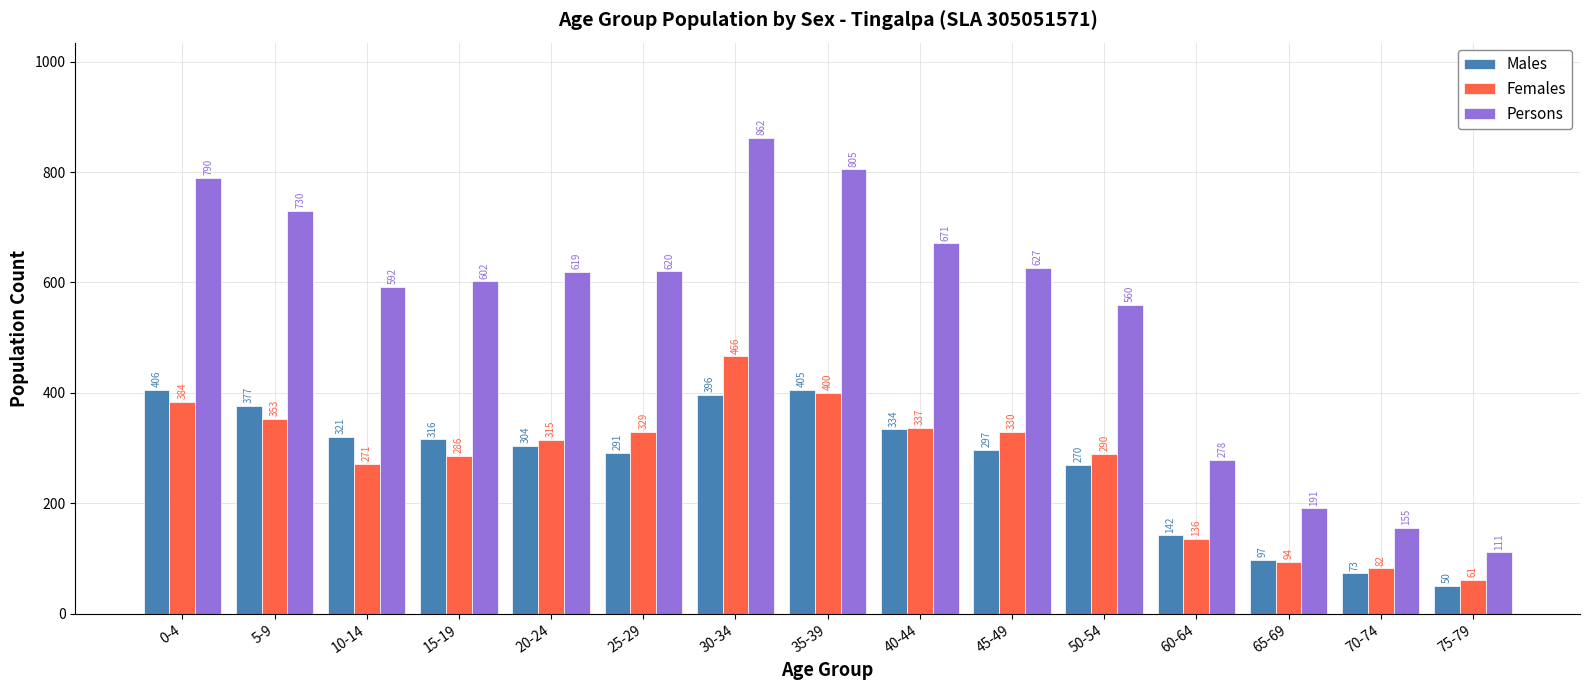

How many data points in Females are less than 315?

7